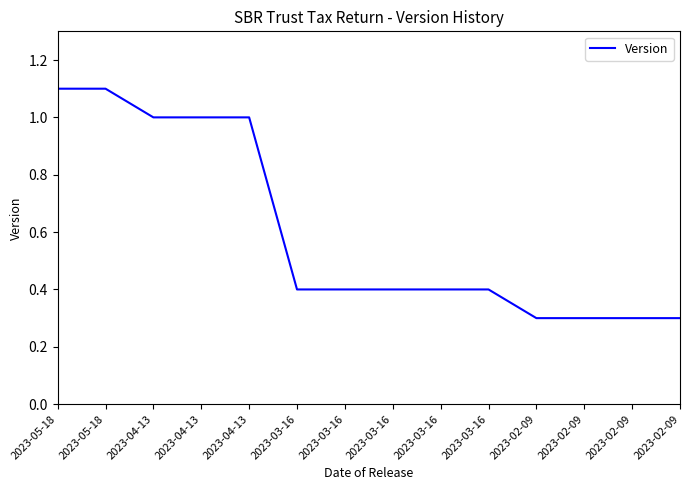

Reading right to left, extract all data points from this chart.

0.3	0.3	0.3	0.3	0.4	0.4	0.4	0.4	0.4	1.0	1.0	1.0	1.1	1.1